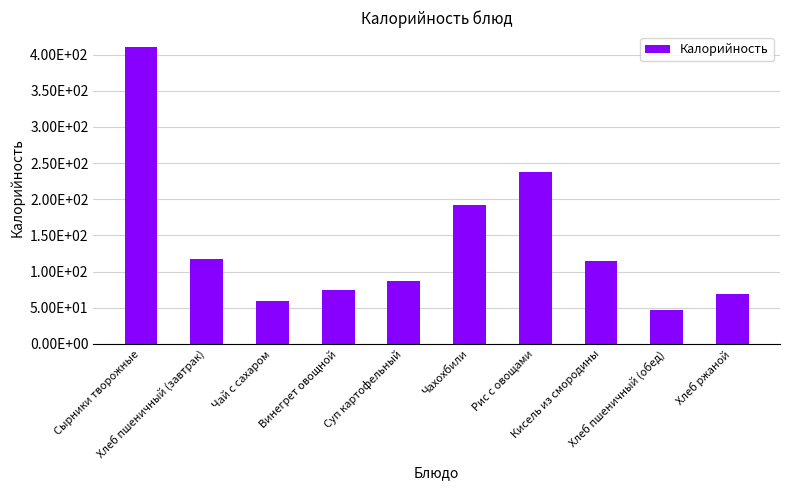

What is the approximate value at Хлеб пшеничный (обед)?

46.8